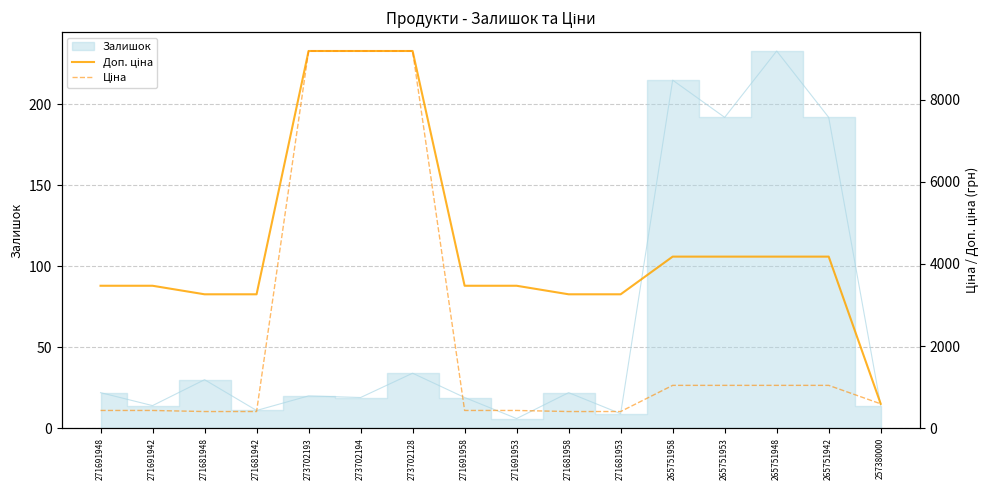

What is the sum of all Доп. ціна values?

71798.3